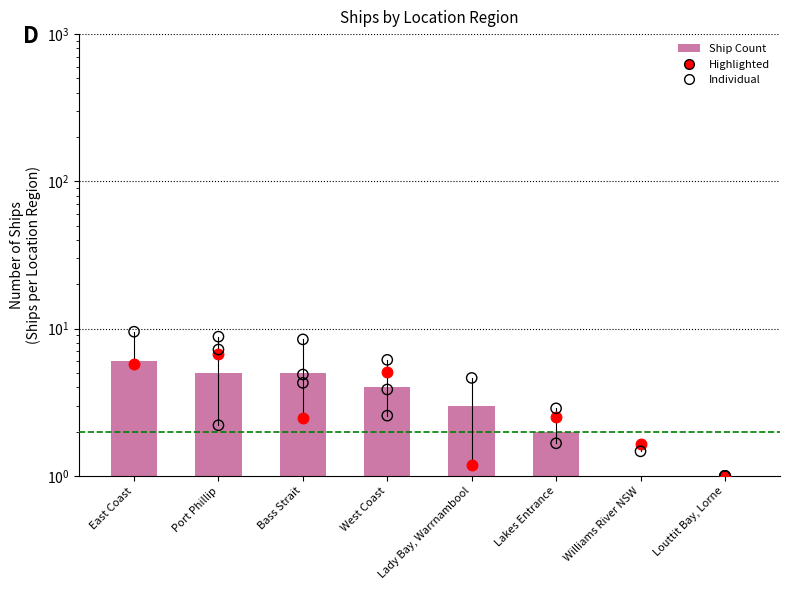

Between West Coast and Port Phillip, which is larger?

Port Phillip